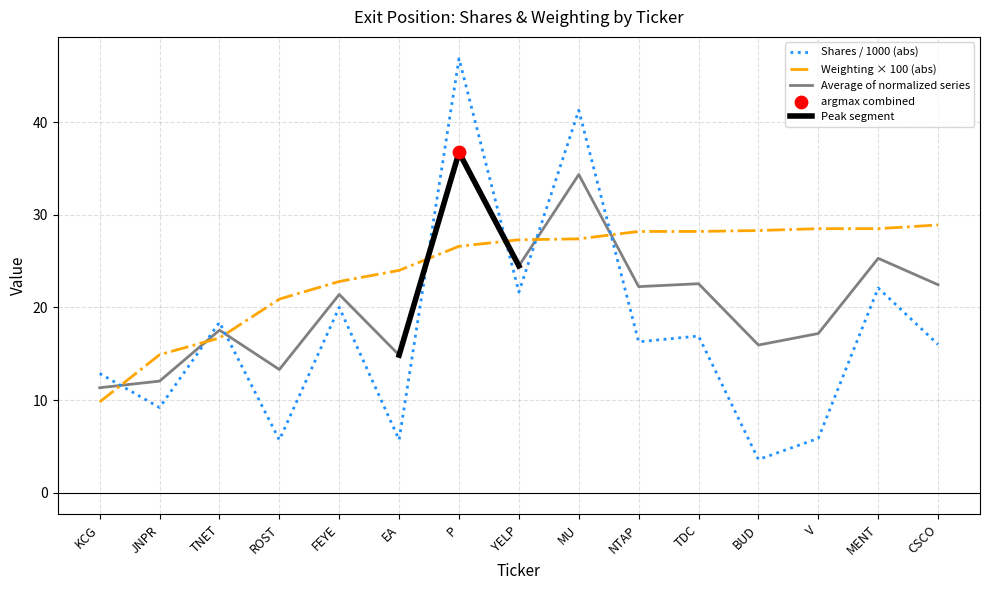

Which series reaches the maximum Y coordinate?

Shares or principal amount